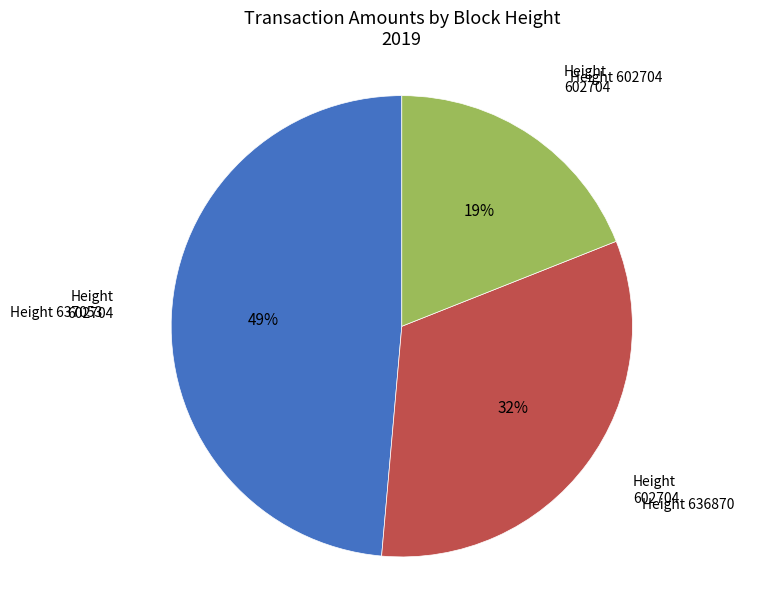

To the nearest percent, what is the difference between the largest and smallest slice percentages?

30%